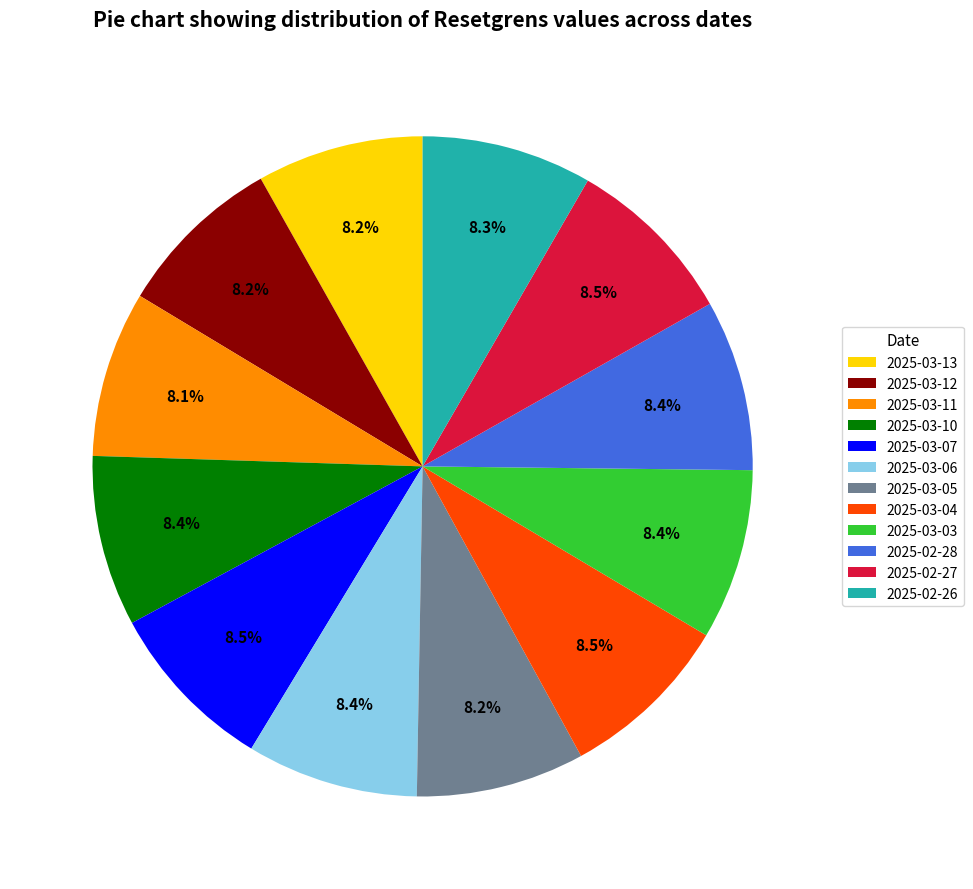

Does any single category account for the majority?

No